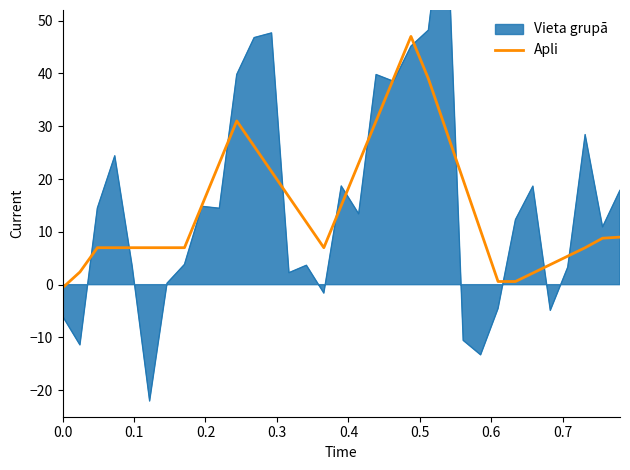

What is the highest value of the Apli series?

47.0